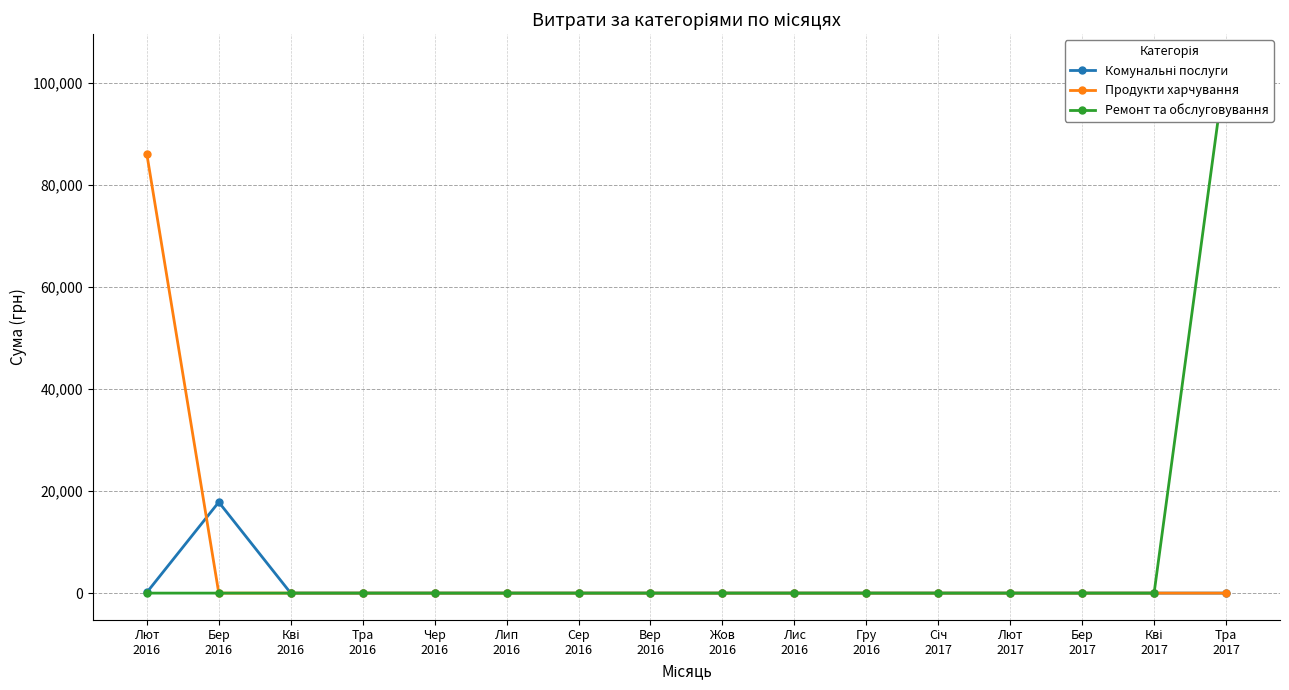

Reading left to right, what are all the values shown in this chart?

Комунальні послуги: Лют
2016=135.7	Бер
2016=17845.8	Кві
2016=0.0	Тра
2016=0.0	Чер
2016=0.0	Лип
2016=0.0	Сер
2016=0.0	Вер
2016=0.0	Жов
2016=0.0	Лис
2016=0.0	Гру
2016=0.0	Січ
2017=0.0	Лют
2017=0.0	Бер
2017=0.0	Кві
2017=0.0	Тра
2017=0.0
Продукти харчування: Лют
2016=86116.9	Бер
2016=0.0	Кві
2016=0.0	Тра
2016=0.0	Чер
2016=0.0	Лип
2016=0.0	Сер
2016=0.0	Вер
2016=0.0	Жов
2016=0.0	Лис
2016=0.0	Гру
2016=0.0	Січ
2017=0.0	Лют
2017=0.0	Бер
2017=0.0	Кві
2017=0.0	Тра
2017=0.0
Ремонт та обслуговування: Лют
2016=0.0	Бер
2016=0.0	Кві
2016=0.0	Тра
2016=0.0	Чер
2016=0.0	Лип
2016=0.0	Сер
2016=0.0	Вер
2016=0.0	Жов
2016=0.0	Лис
2016=0.0	Гру
2016=0.0	Січ
2017=0.0	Лют
2017=0.0	Бер
2017=0.0	Кві
2017=0.0	Тра
2017=104400.0